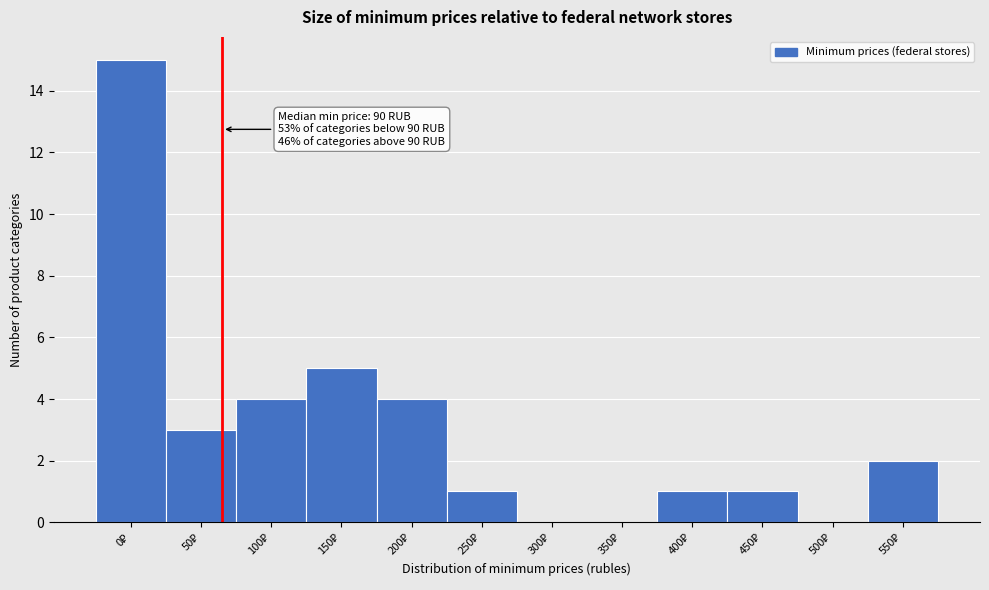

What is the sum of all values?

36